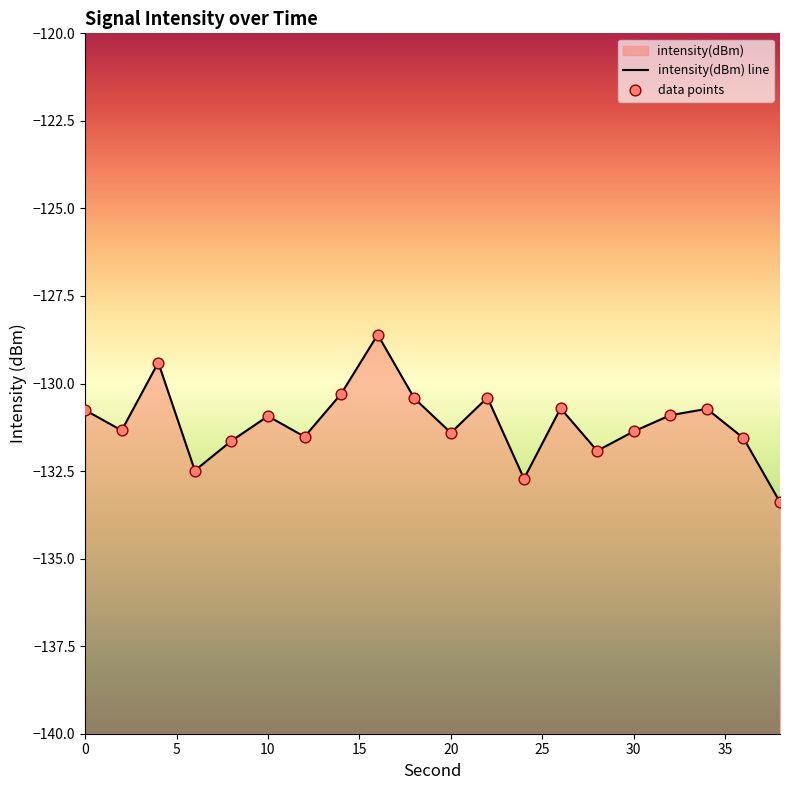

Is the value of data points at 15 greater than the value of intensity(dBm) line at 15?

No